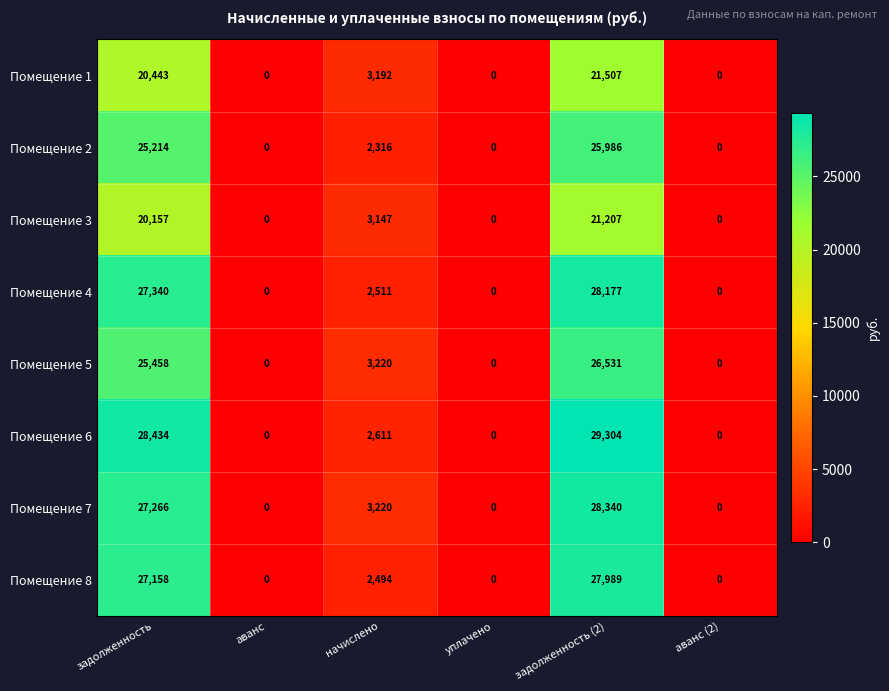

What is the average value of the Помещение 1 series?

7524